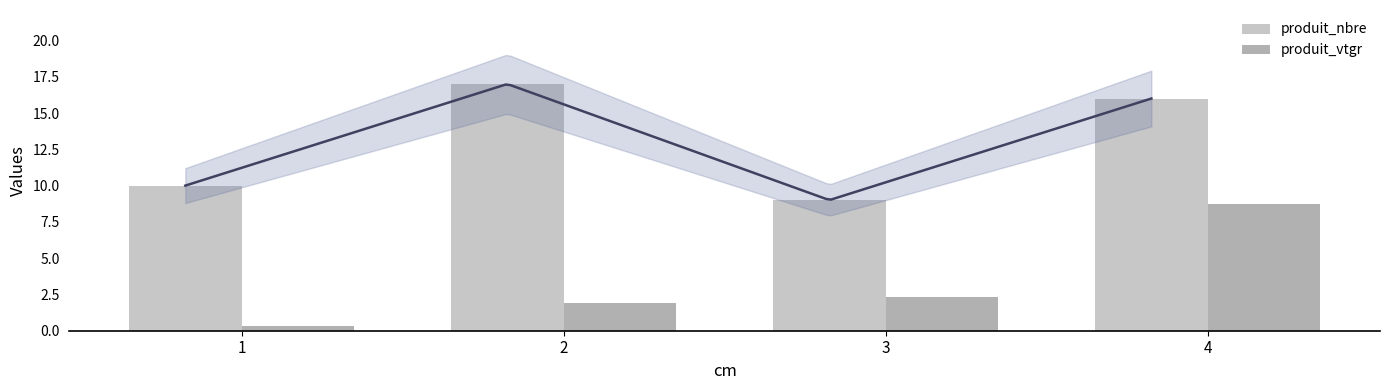

What is the difference between the maximum and second lowest values in the produit_vtgr series?

6.8